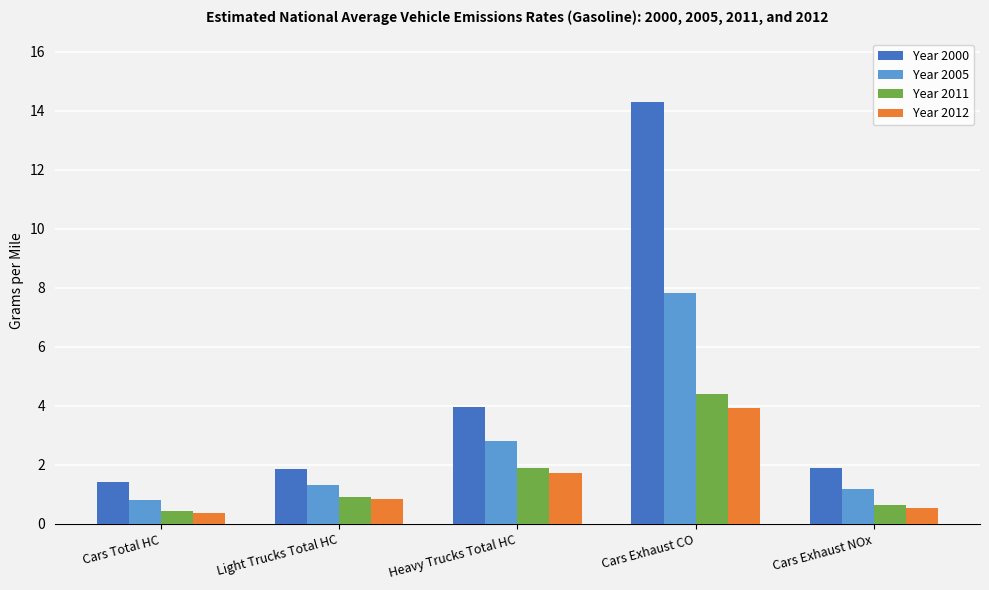

Is it true that Year 2000 equals 1.4 at Cars Total HC?

True